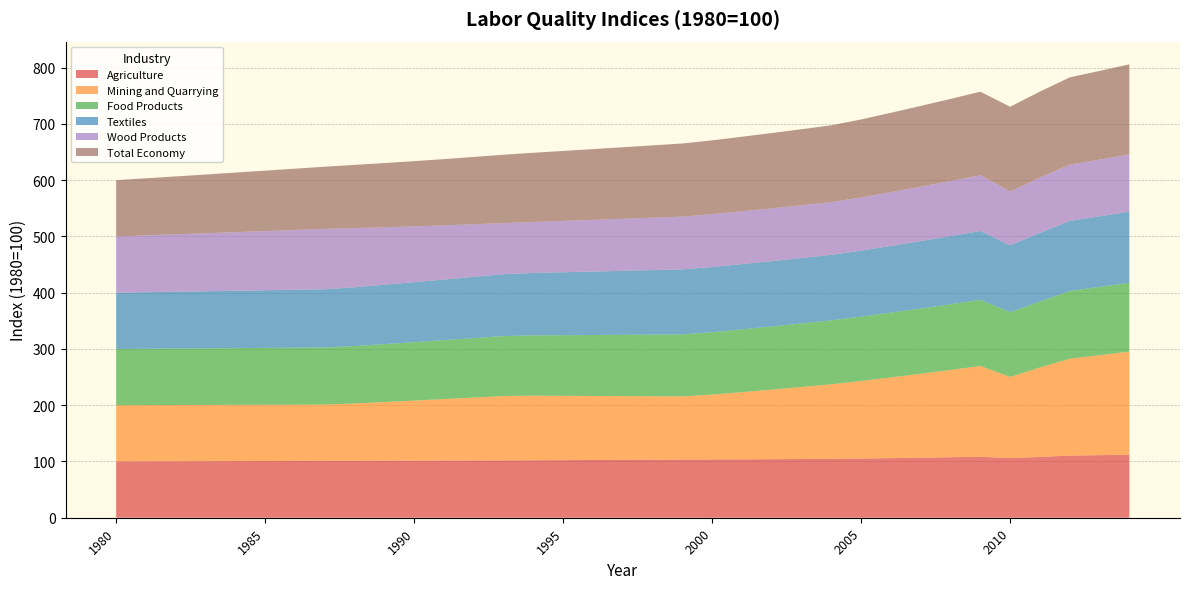

Reading left to right, what are all the values shown in this chart?

Agriculture: 1980=100.0	1981=100.2	1982=100.3	1983=100.5	1984=100.6	1985=100.8	1986=100.9	1987=101.1	1988=101.2	1989=101.3	1990=101.5	1991=101.6	1992=101.8	1993=101.9	1994=102.1	1995=102.4	1996=102.6	1997=102.9	1998=103.1	1999=103.4	2000=103.6	2001=103.9	2002=104.1	2003=104.3	2004=104.6	2005=105.2	2006=106.0	2007=106.7	2008=107.5	2009=108.3	2010=106.1	2011=108.0	2012=110.4	2013=111.2	2014=112.0
Mining and Quarrying: 1980=100.0	1981=100.0	1982=100.0	1983=100.0	1984=100.1	1985=100.1	1986=100.1	1987=100.1	1988=101.9	1989=104.3	1990=106.8	1991=109.3	1992=111.9	1993=114.5	1994=114.8	1995=114.3	1996=113.8	1997=113.3	1998=112.8	1999=112.3	2000=115.2	2001=119.3	2002=123.6	2003=128.1	2004=132.7	2005=137.9	2006=143.4	2007=149.2	2008=155.2	2009=161.5	2010=144.1	2011=159.1	2012=172.2	2013=177.7	2014=183.4
Food Products: 1980=100.0	1981=100.2	1982=100.4	1983=100.6	1984=100.8	1985=101.0	1986=101.2	1987=101.4	1988=102.1	1989=102.9	1990=103.8	1991=104.7	1992=105.6	1993=106.5	1994=107.2	1995=107.8	1996=108.4	1997=109.0	1998=109.6	1999=110.2	2000=110.9	2001=111.6	2002=112.3	2003=113.0	2004=113.7	2005=114.5	2006=115.2	2007=116.0	2008=116.8	2009=117.5	2010=115.3	2011=117.2	2012=120.4	2013=121.3	2014=122.2
Textiles: 1980=100.0	1981=100.5	1982=101.0	1983=101.5	1984=102.0	1985=102.5	1986=103.0	1987=103.6	1988=104.5	1989=105.6	1990=106.7	1991=107.8	1992=108.9	1993=110.0	1994=111.0	1995=111.9	1996=112.8	1997=113.7	1998=114.7	1999=115.6	2000=115.9	2001=116.0	2002=116.1	2003=116.2	2004=116.4	2005=117.3	2006=118.6	2007=119.9	2008=121.2	2009=122.5	2010=118.8	2011=122.0	2012=124.5	2013=125.5	2014=126.6
Wood Products: 1980=100.0	1981=101.0	1982=102.0	1983=103.1	1984=104.1	1985=105.1	1986=106.2	1987=107.3	1988=105.2	1989=102.2	1990=99.2	1991=96.3	1992=93.5	1993=90.8	1994=90.6	1995=91.2	1996=91.9	1997=92.5	1998=93.2	1999=93.8	2000=93.9	2001=93.9	2002=93.8	2003=93.7	2004=93.7	2005=94.5	2006=95.6	2007=96.7	2008=97.8	2009=99.0	2010=95.7	2011=98.5	2012=100.1	2013=100.9	2014=101.7
Total Economy: 1980=100.0	1981=101.5	1982=102.9	1983=104.4	1984=105.9	1985=107.4	1986=109.0	1987=110.6	1988=112.3	1989=114.1	1990=115.9	1991=117.7	1992=119.6	1993=121.5	1994=123.0	1995=124.3	1996=125.7	1997=127.1	1998=128.5	1999=129.9	2000=131.2	2001=132.5	2002=133.8	2003=135.2	2004=136.5	2005=138.6	2006=141.0	2007=143.5	2008=145.9	2009=148.5	2010=150.6	2011=152.6	2012=155.1	2013=157.6	2014=160.1